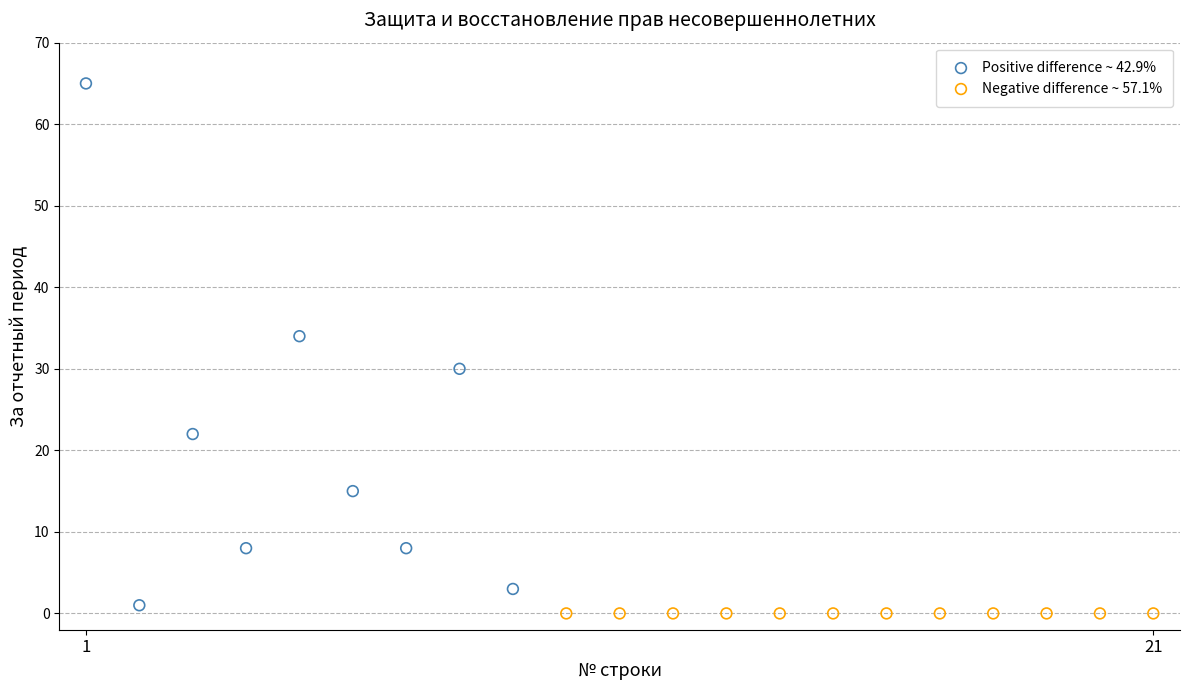

Which series reaches the maximum Y coordinate?

Positive difference ~ 42.9%